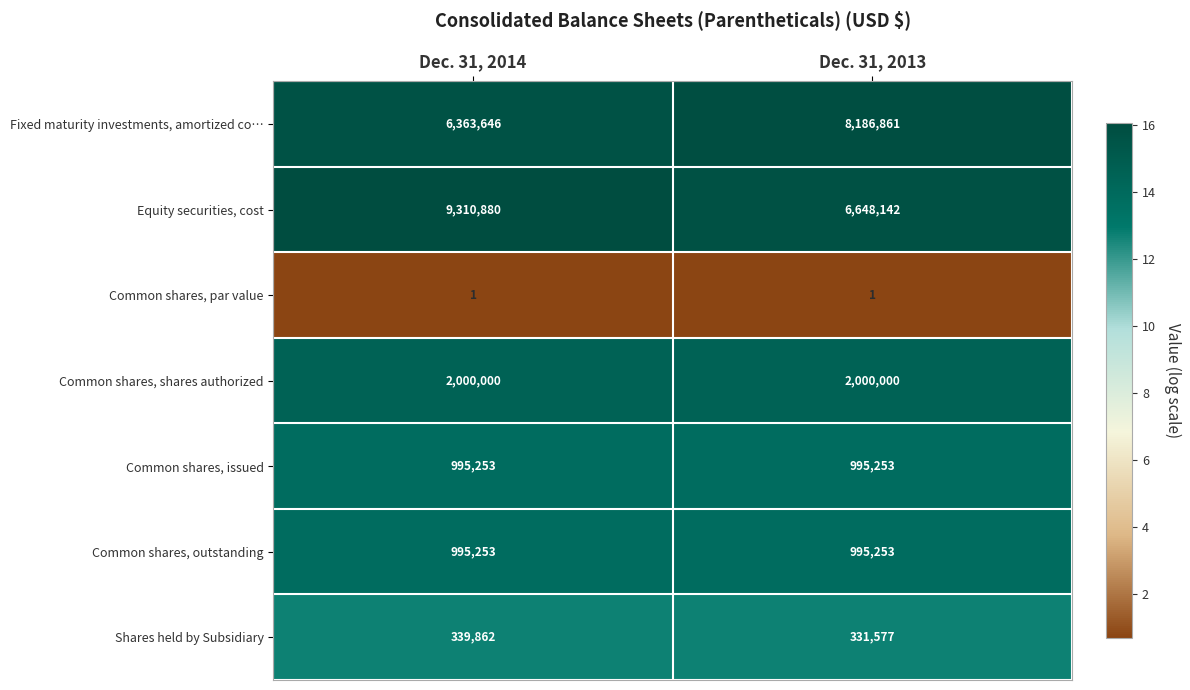

How many series are shown in this chart?

7